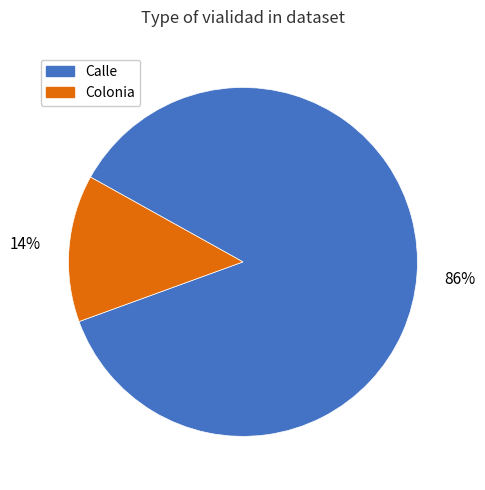

How many slices are in this pie chart?

2